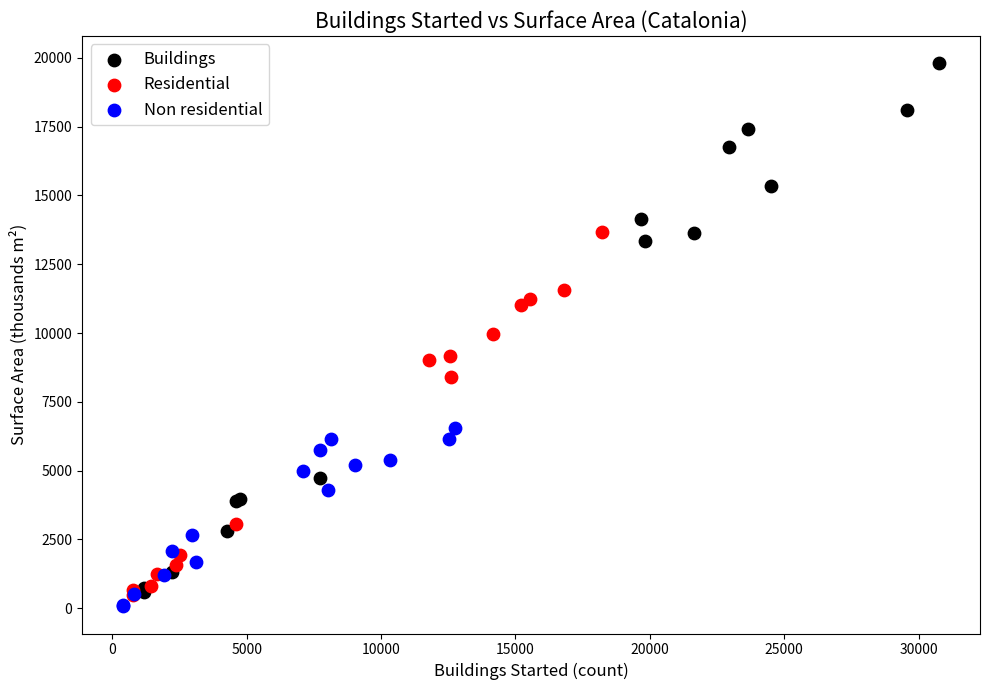

What are all the series names shown in the legend?

Buildings, Residential, Non residential